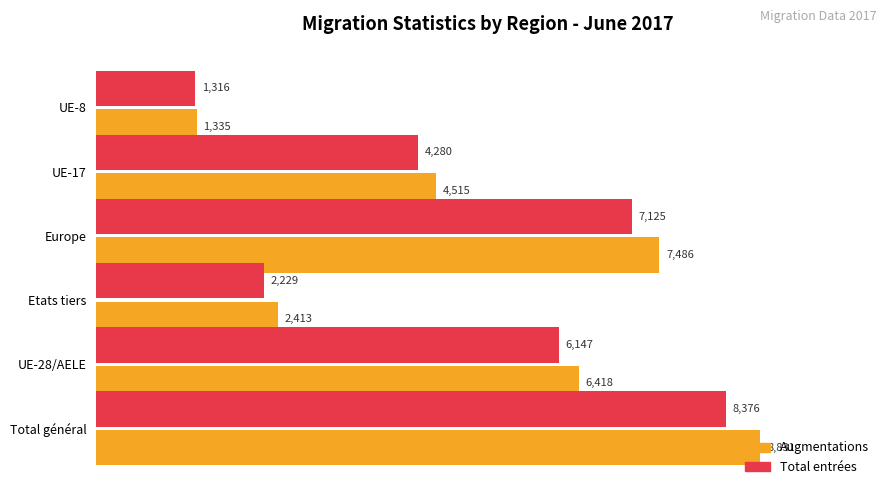

What is the difference between the Total entrées values at Total général and UE-8?

7060